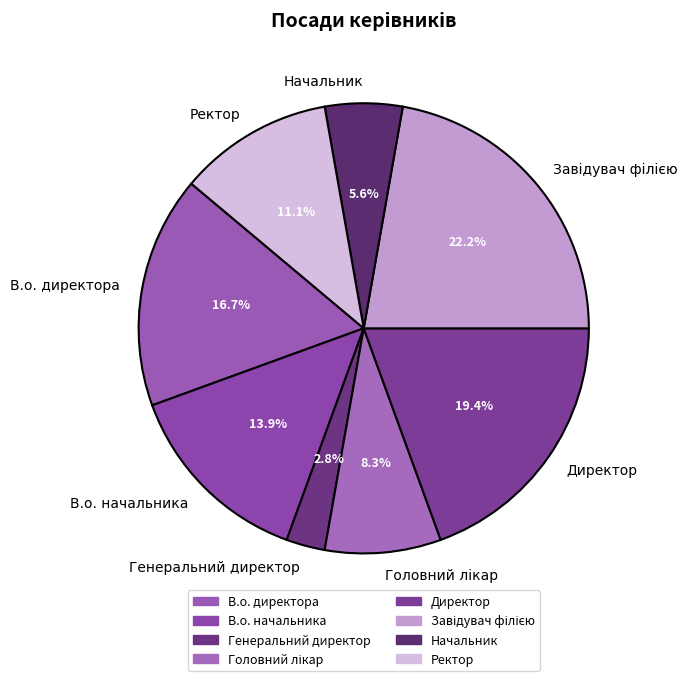

To the nearest percent, what percentage of the pie is В.о. начальника?

14%